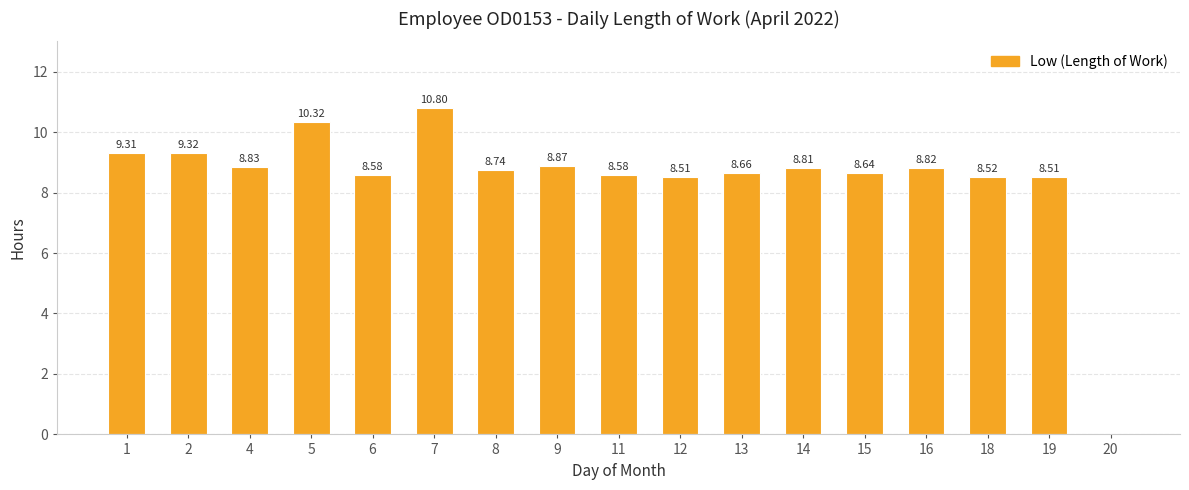

What is the ratio of the value at 12 to the value at 14?

1.0